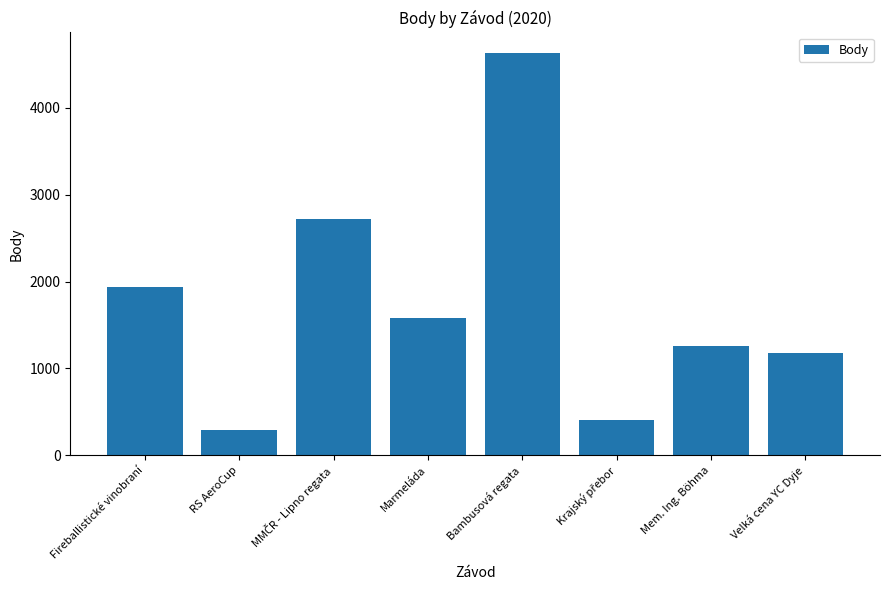

Read the value at Marmeláda, to the nearest 100.

1600